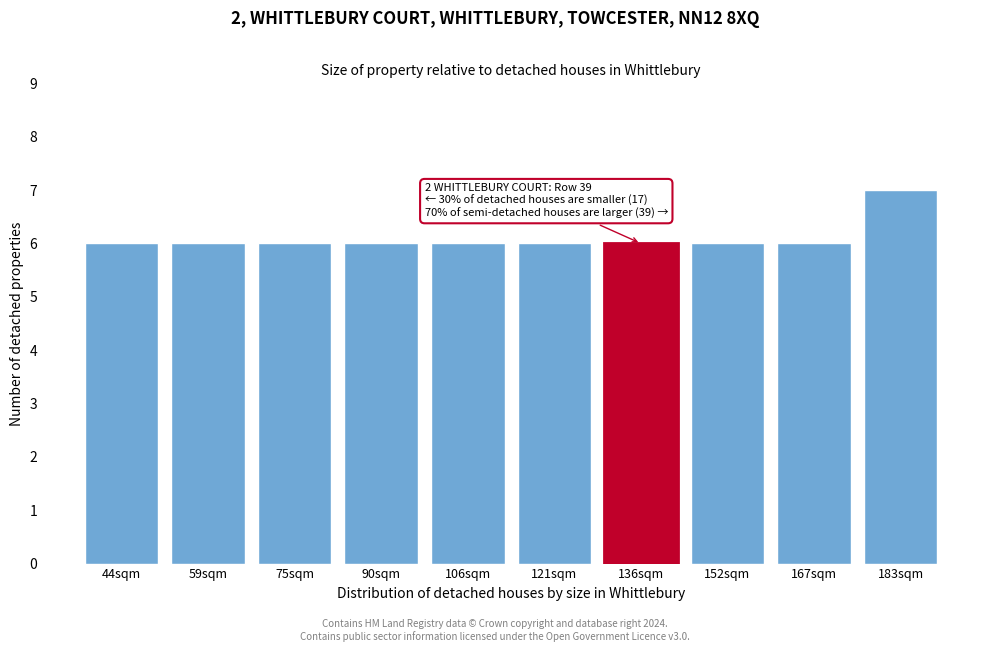

Reading left to right, what are all the values shown in this chart?

44sqm=6	59sqm=6	75sqm=6	90sqm=6	106sqm=6	121sqm=6	136sqm=6	152sqm=6	167sqm=6	183sqm=7